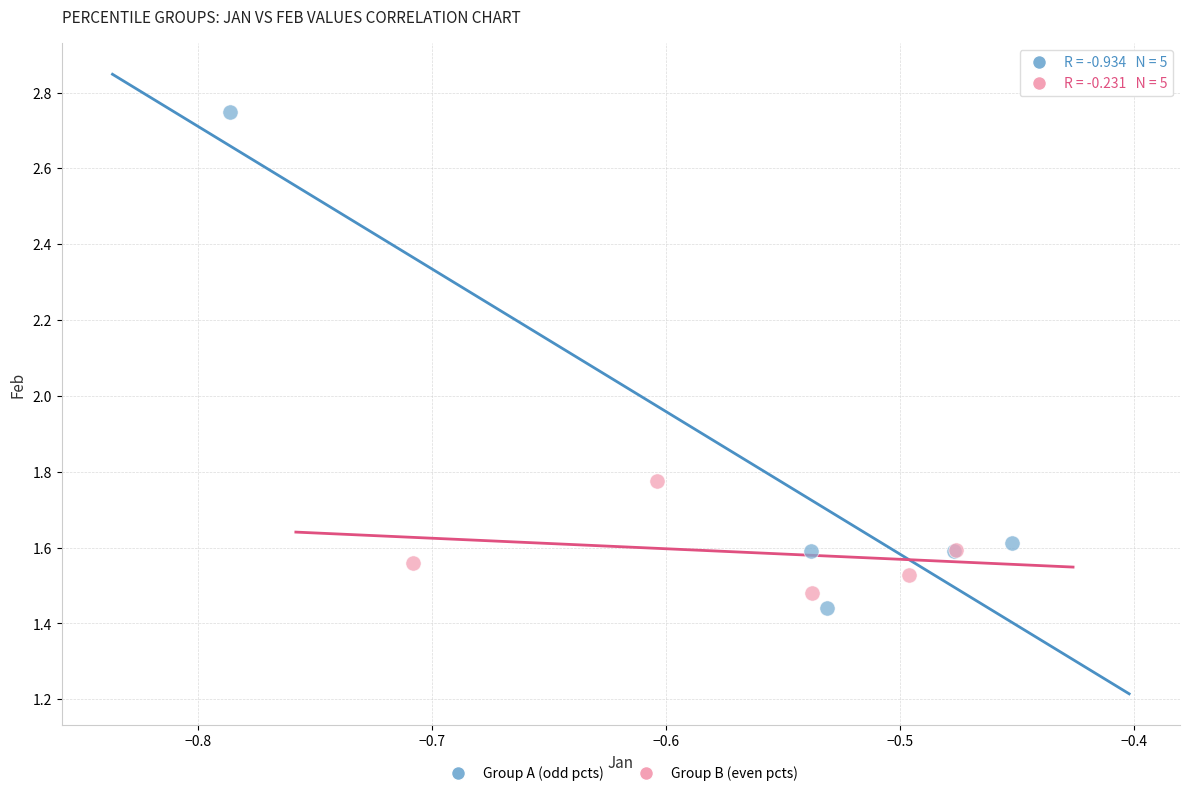

Which series contains the highest Y value?

Group A (odd pcts)